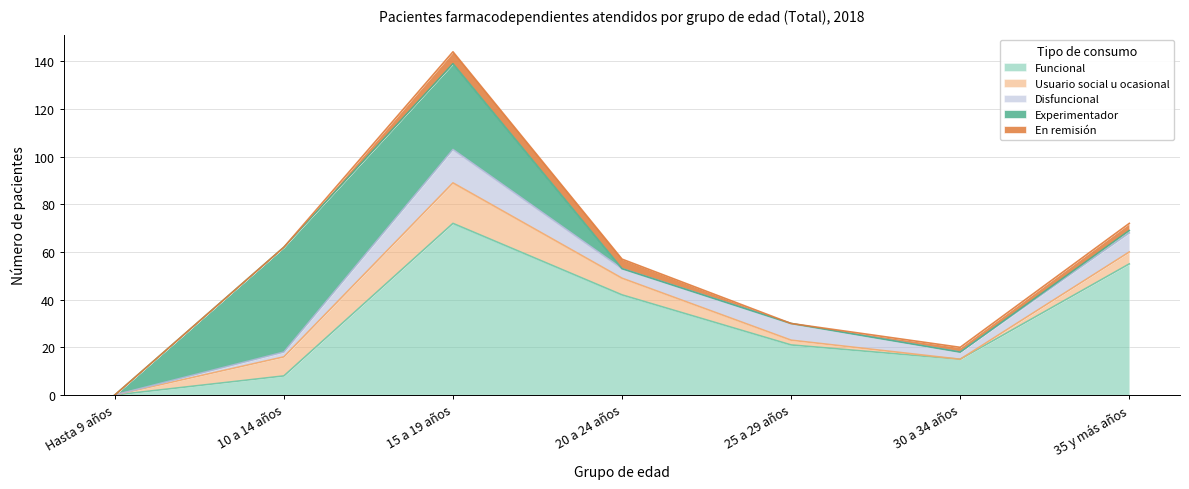

What is the sum of all En remisión values?

14